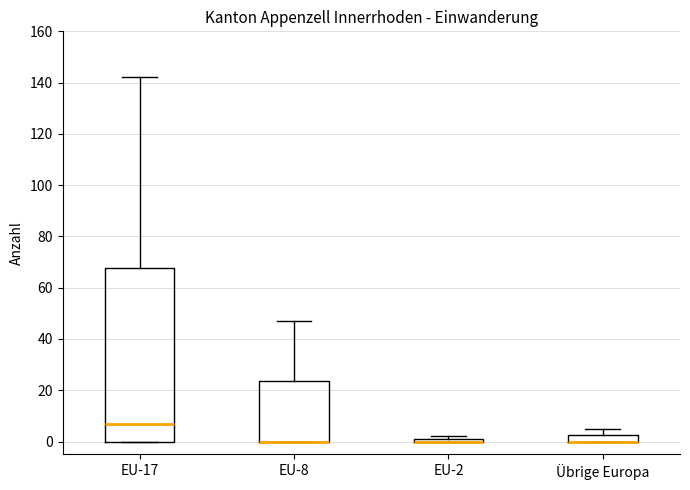

Which box is the tallest, from its lower edge to its upper edge?

EU-17